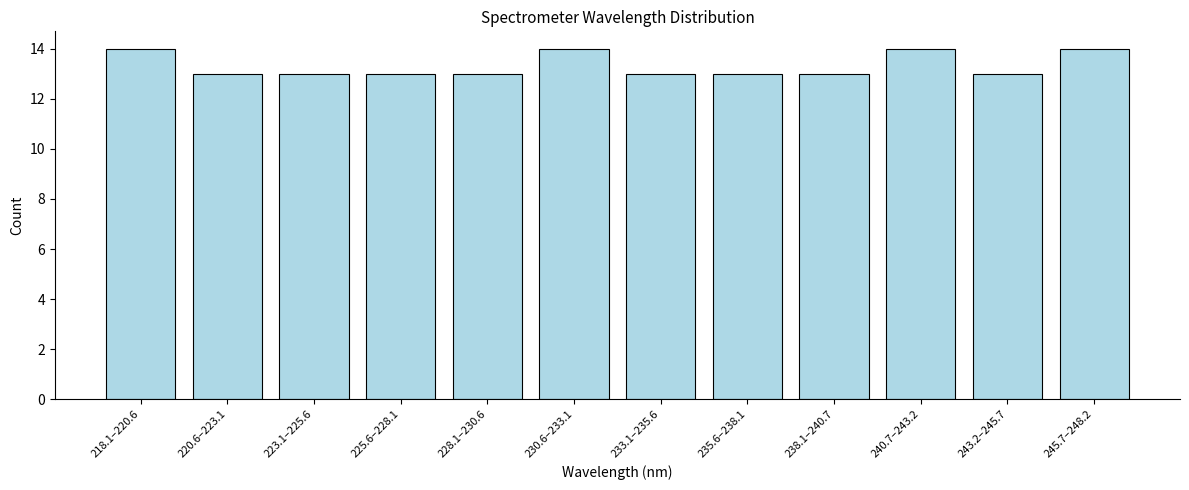

Reading left to right, what are all the values shown in this chart?

218.1–220.6=14	220.6–223.1=13	223.1–225.6=13	225.6–228.1=13	228.1–230.6=13	230.6–233.1=14	233.1–235.6=13	235.6–238.1=13	238.1–240.7=13	240.7–243.2=14	243.2–245.7=13	245.7–248.2=14